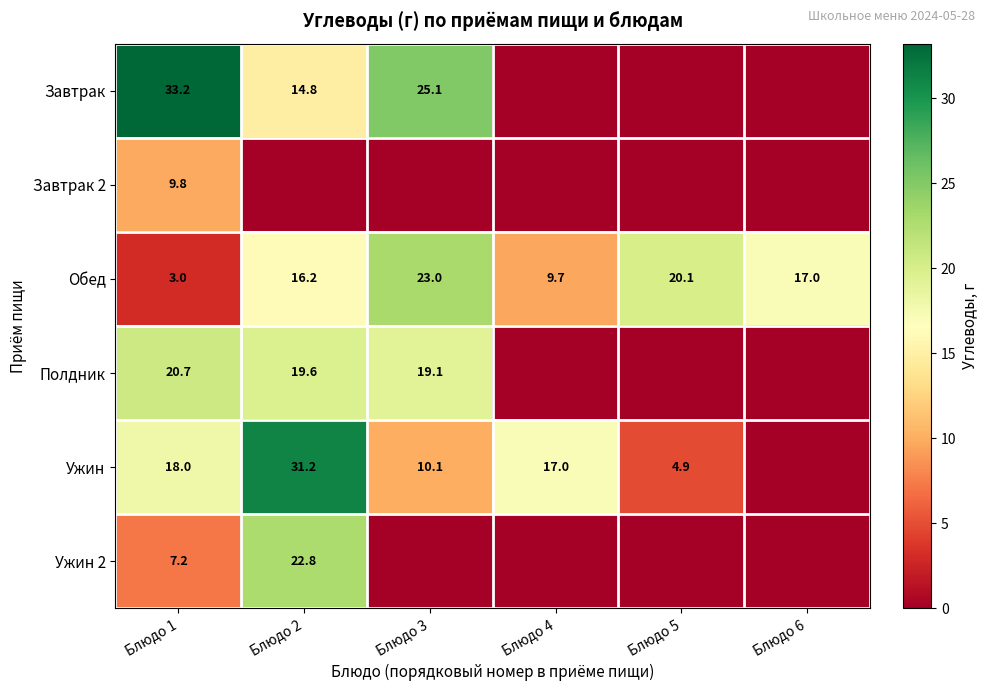

What is the total value across all series at Блюдо 1?

91.9